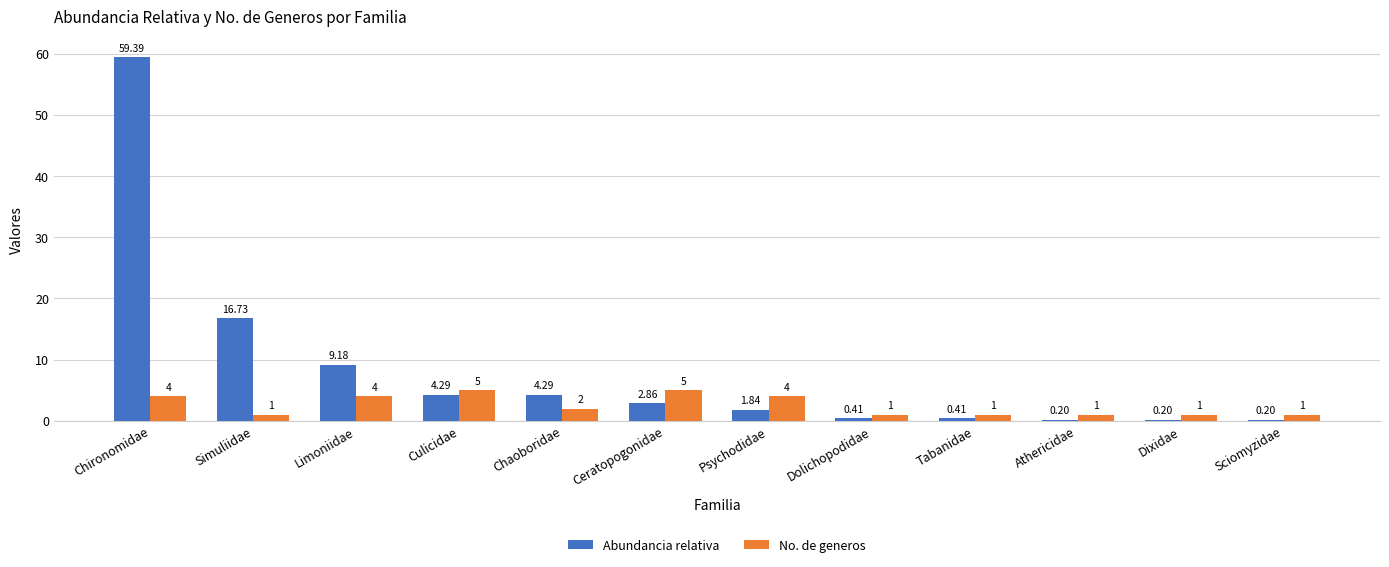

What is the maximum value shown in the chart?

59.4